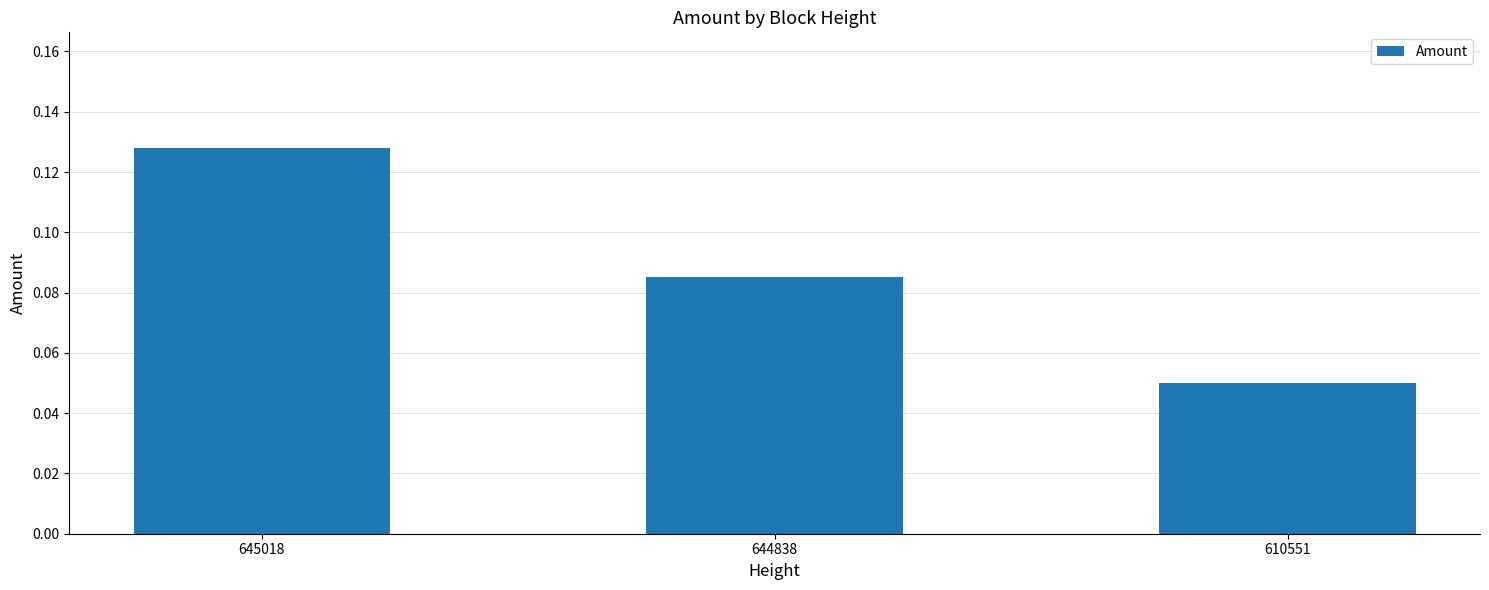

List the labels in order of value, smallest first.

610551, 644838, 645018